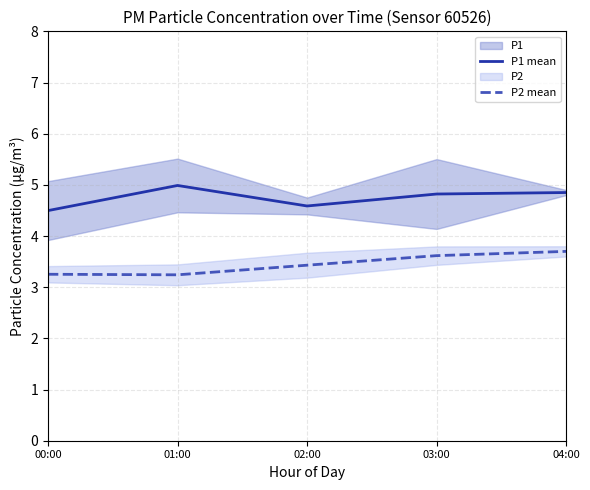

Reading left to right, transcribe all the data shown in this chart.

P1 mean: 4.5	5.0	4.6	4.8	4.8
P2 mean: 3.3	3.2	3.4	3.6	3.7